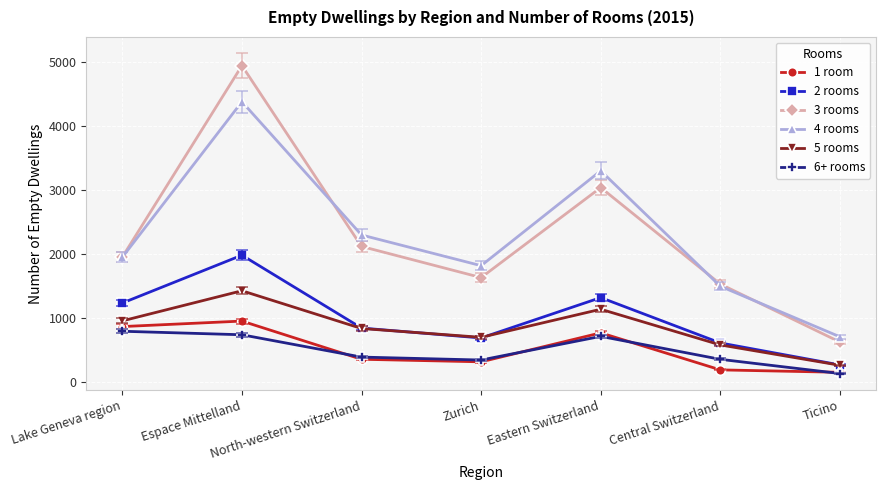

What is the smallest value displayed?

136